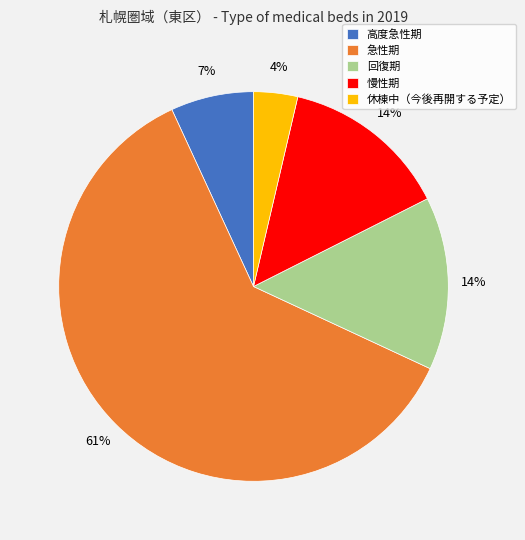

Is 急性期 the majority of the pie?

Yes